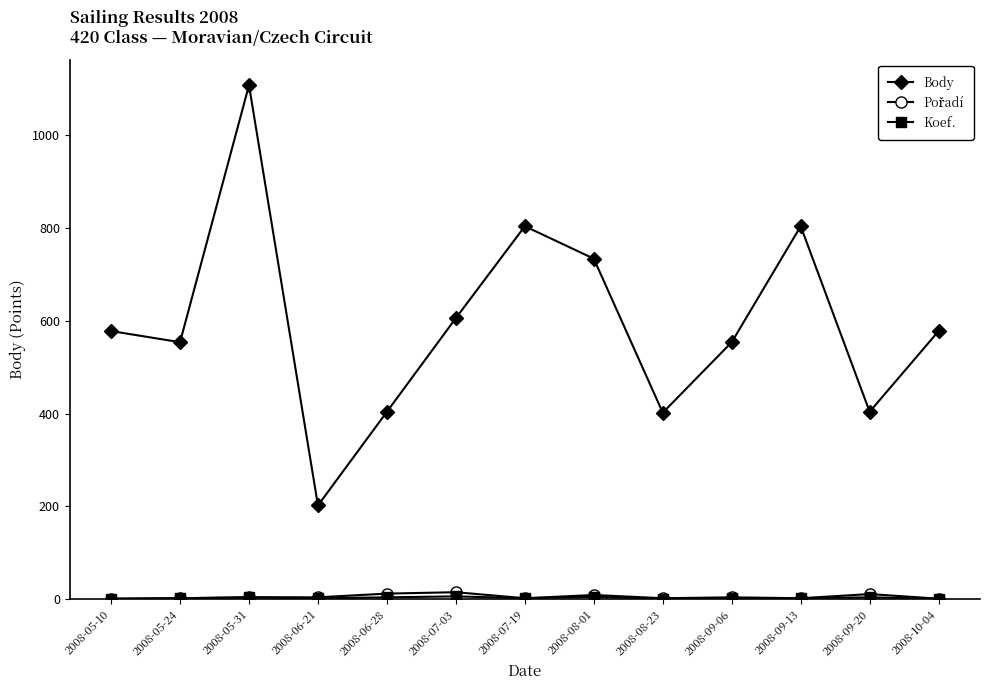

Does the chart display data point markers on the line(s)?

Yes